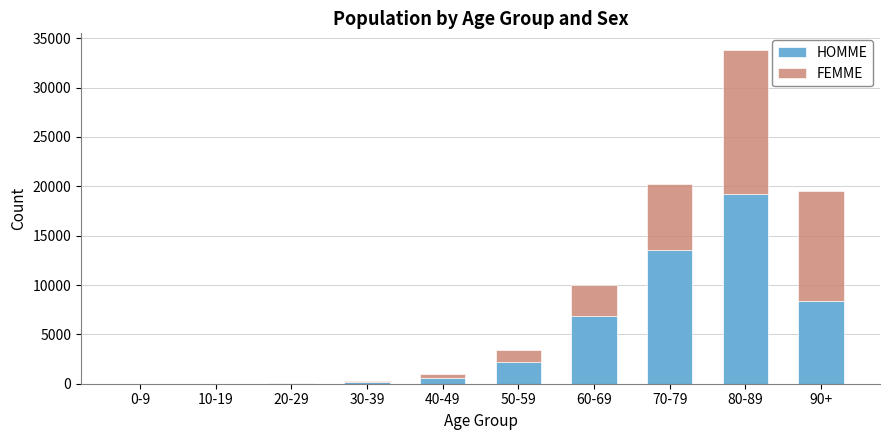

At which category is the sum across all series the highest?

80-89